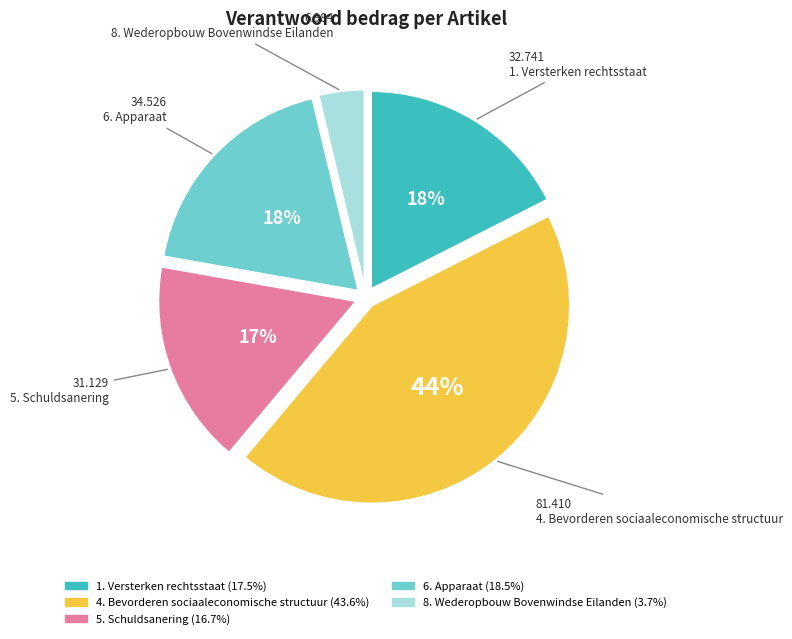

To the nearest percent, what is the average slice percentage?

20%